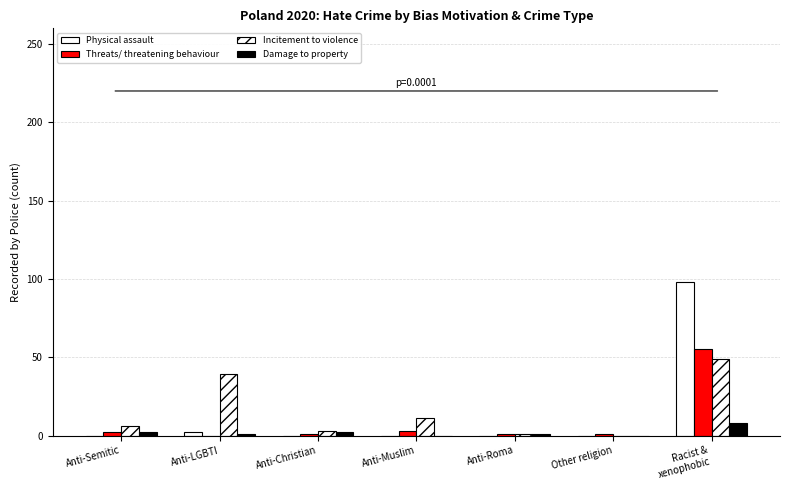

What is the difference between the second highest and second lowest values in the Damage to property series?

2